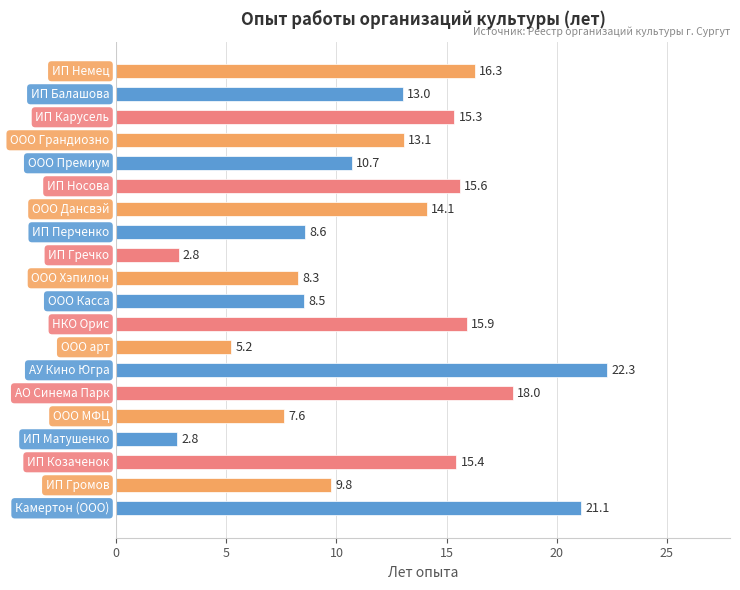

What is the minimum value shown in the chart?

2.8